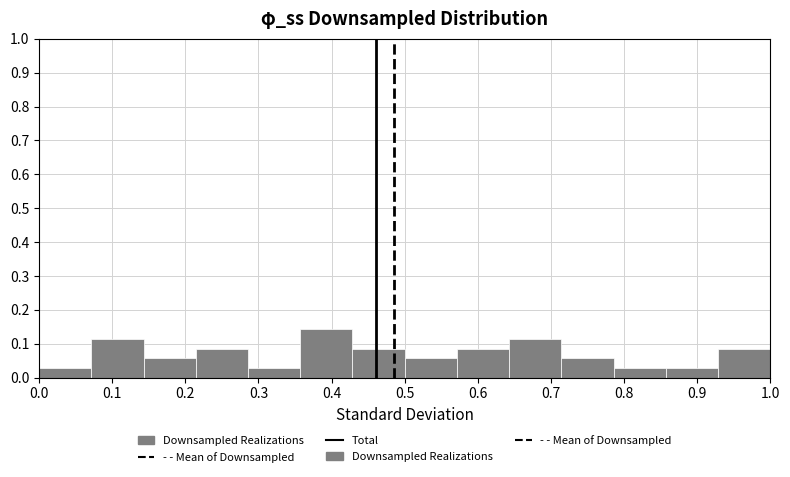

Reading left to right, transcribe this chart: for each bar, give the range it covers on the x-axis and its height. Neither the bar edges nor the heights are printed on the chart, so give them approximately, as read against the axes.

0.00 to 0.07: 0.03
0.07 to 0.14: 0.11
0.14 to 0.21: 0.06
0.21 to 0.29: 0.09
0.29 to 0.36: 0.03
0.36 to 0.43: 0.14
0.43 to 0.50: 0.09
0.50 to 0.57: 0.06
0.57 to 0.64: 0.09
0.64 to 0.71: 0.11
0.71 to 0.79: 0.06
0.79 to 0.86: 0.03
0.86 to 0.93: 0.03
0.93 to 1.00: 0.09